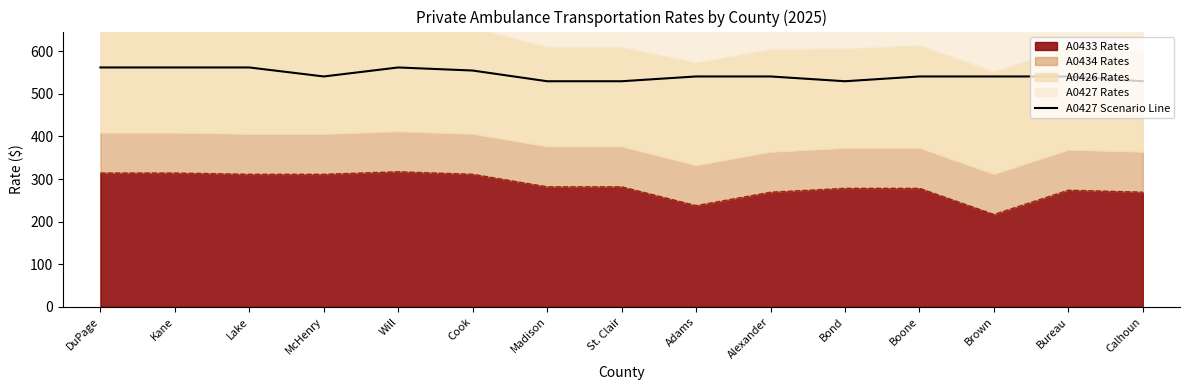

Rank the categories by value from lowest to highest.

Madison, St. Clair, Bond, Calhoun, McHenry, Adams, Alexander, Boone, Brown, Bureau, Cook, DuPage, Kane, Lake, Will